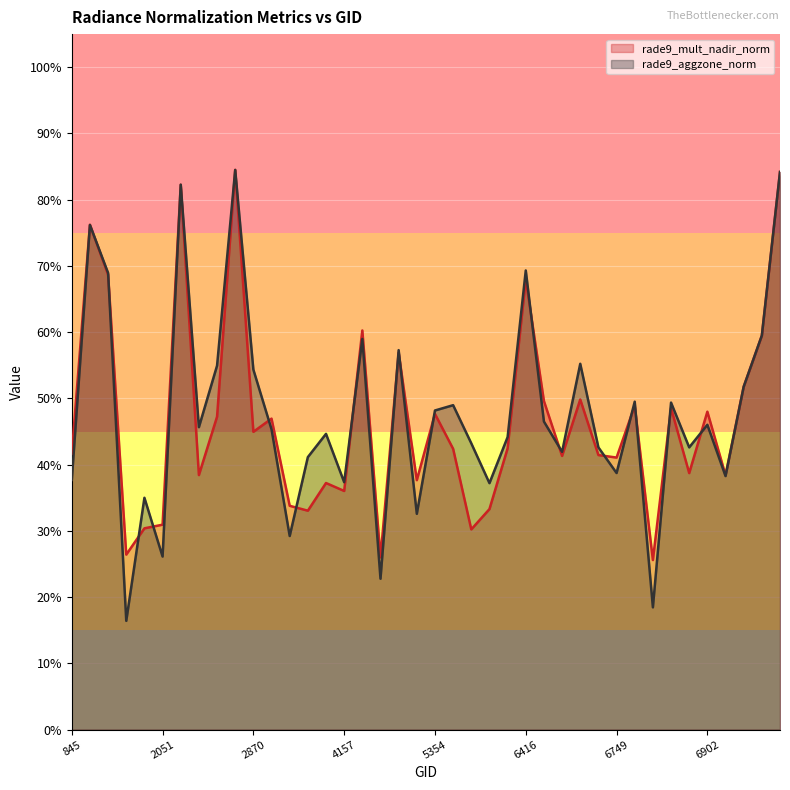

Which label corresponds to the largest value in the chart?

2375